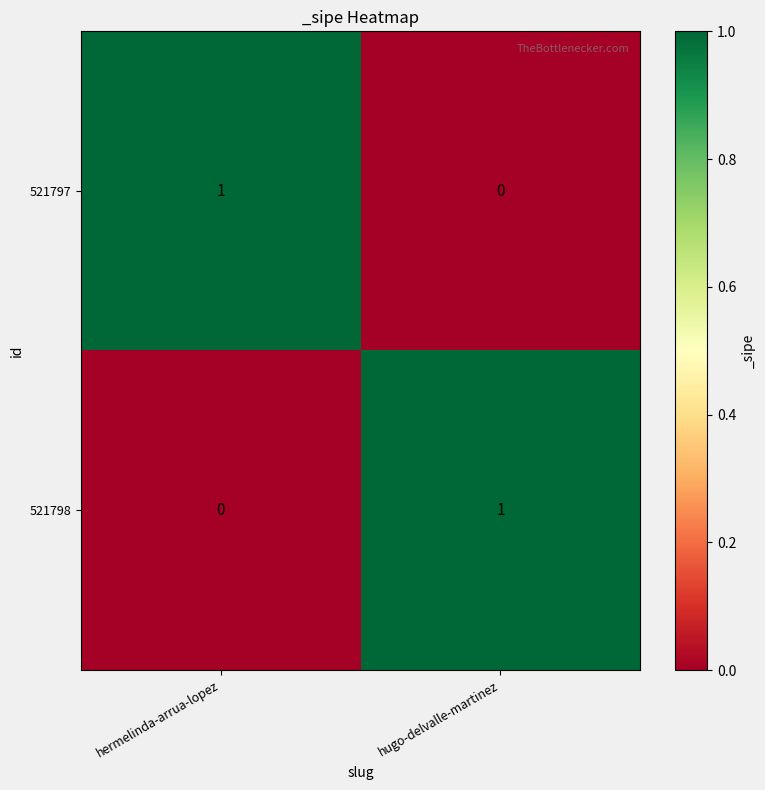

Where is 521797 nearest to the value 0?

hugo-delvalle-martinez